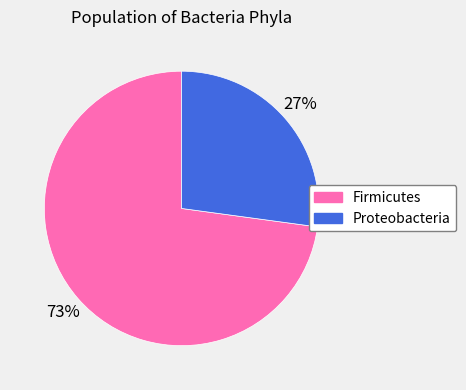

To the nearest percent, what is the difference between the largest and smallest slice percentages?

46%